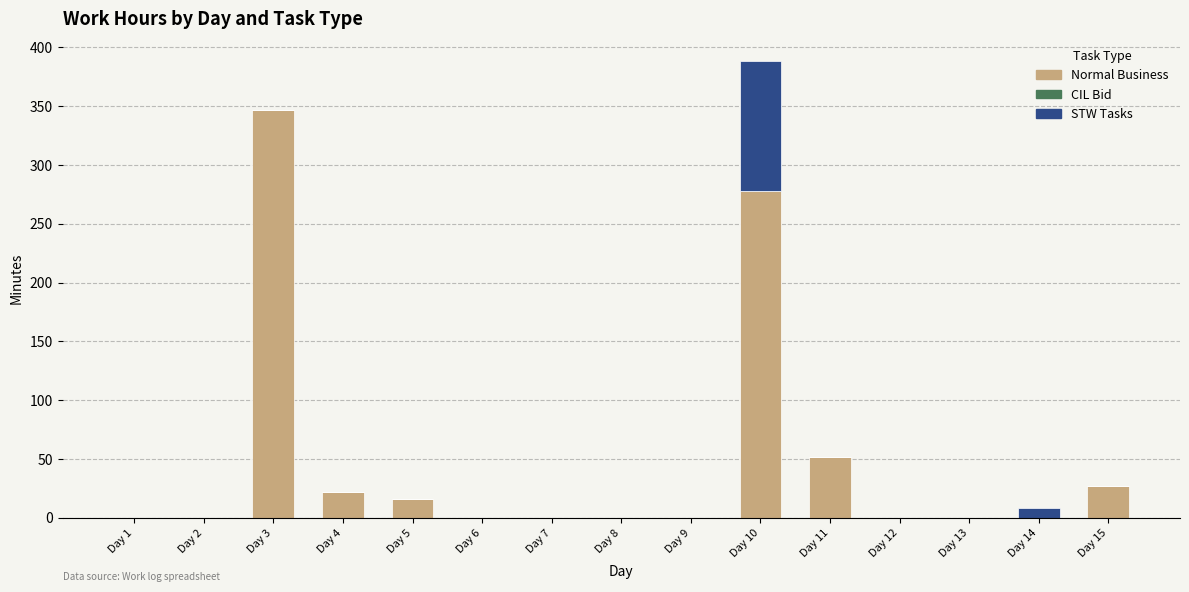

How many values in the Normal Business series exceed 0?

6